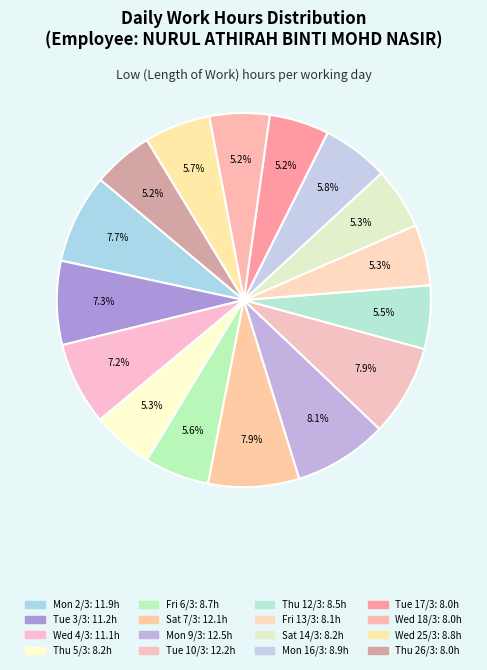

How many slices are in this pie chart?

16